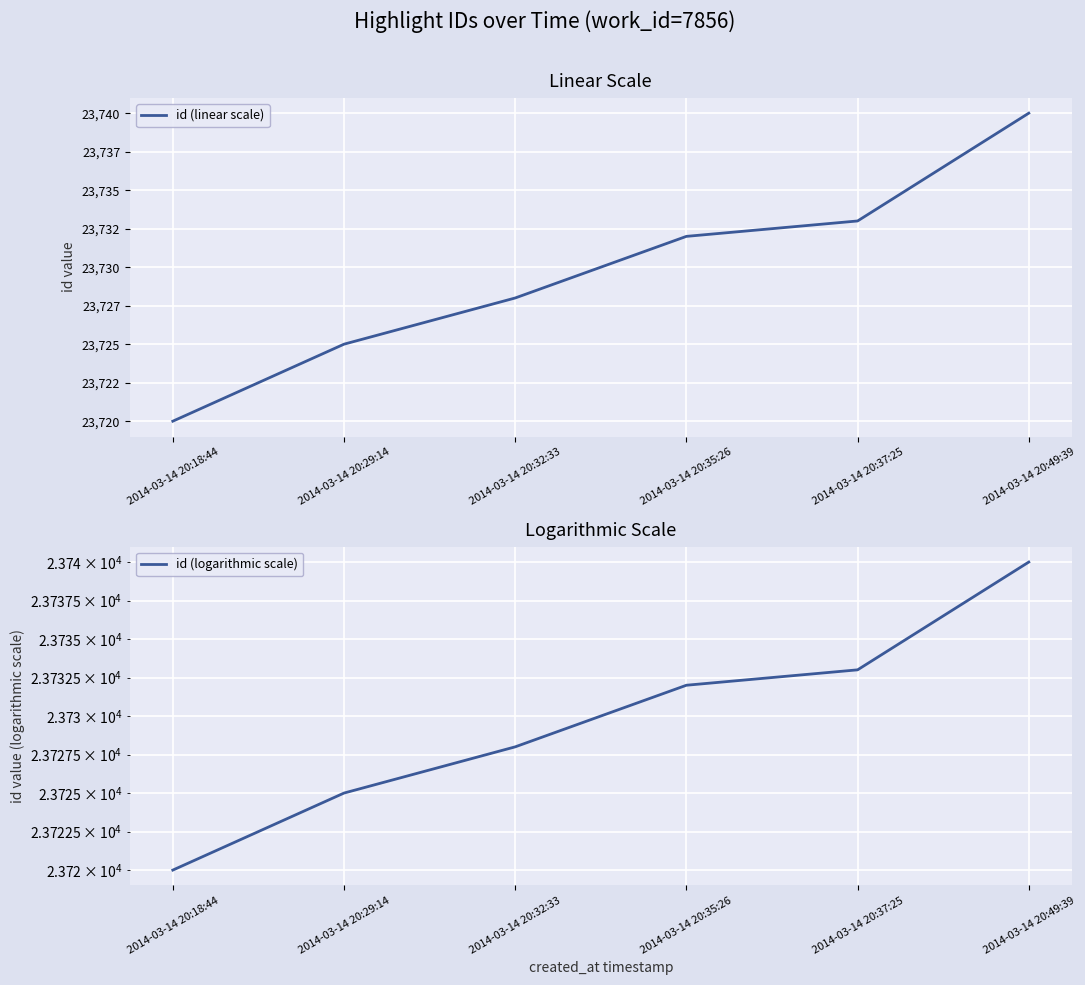

How many categories are shown in the chart?

6